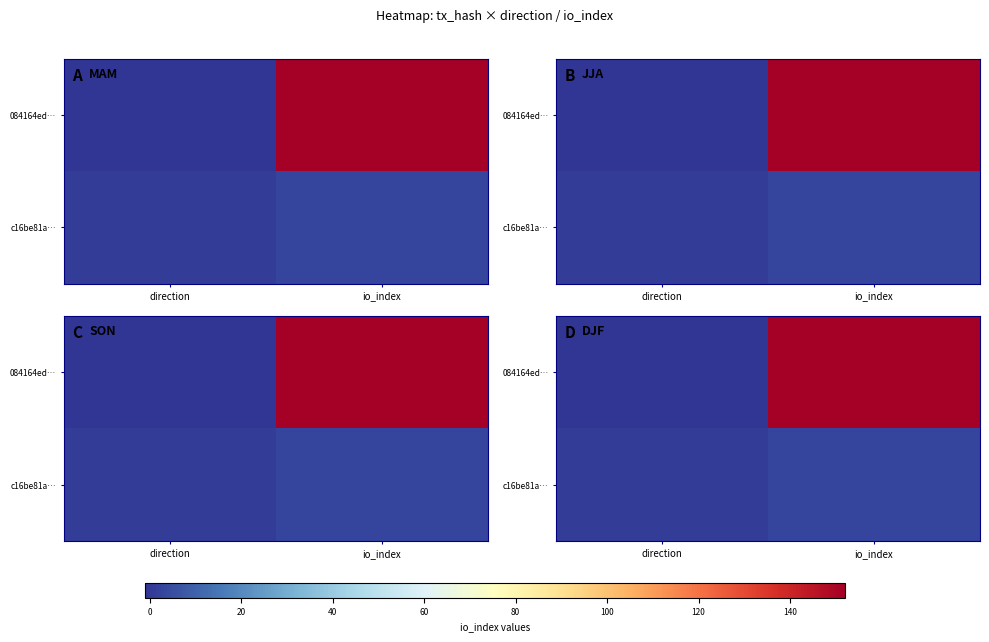

What is the sum of the c16be81a… values at direction and io_index?

4